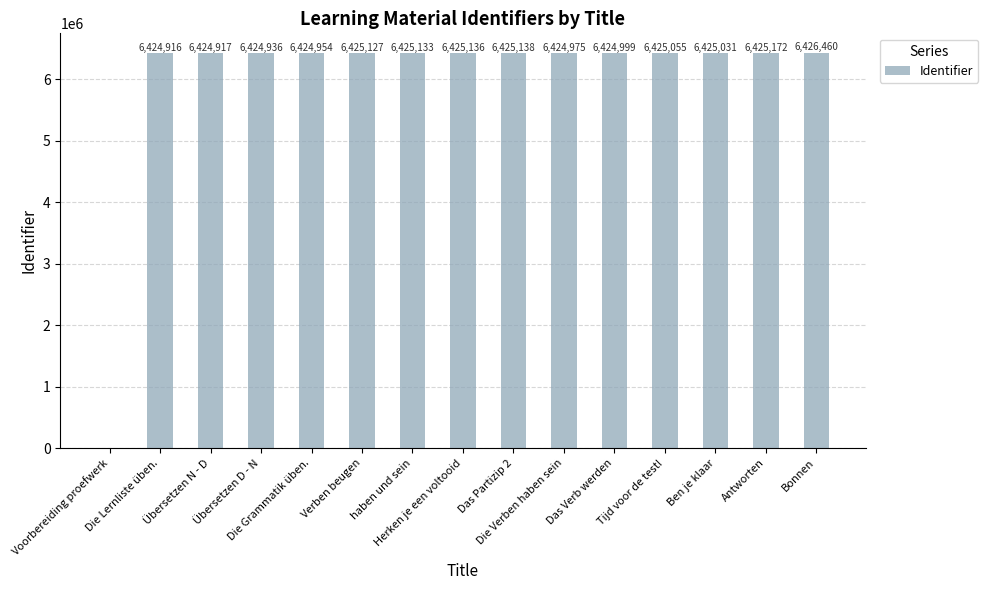

Are the bars horizontal?

No